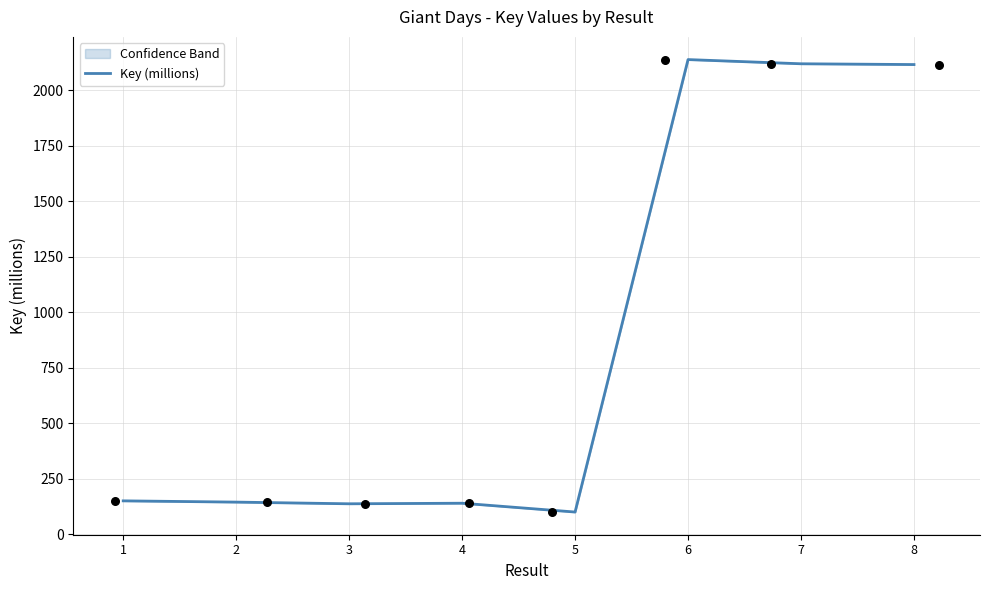

What is the ratio of the value at 3 to the value at 8?

0.1